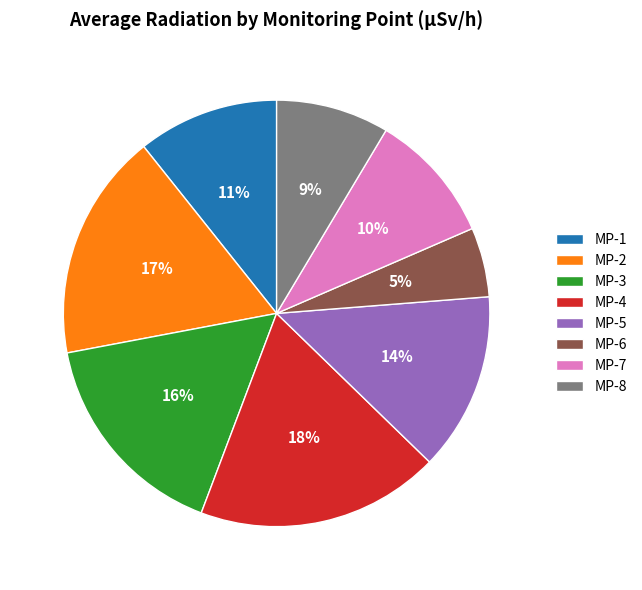

Is it true that MP-3 is 25% of the pie?

False